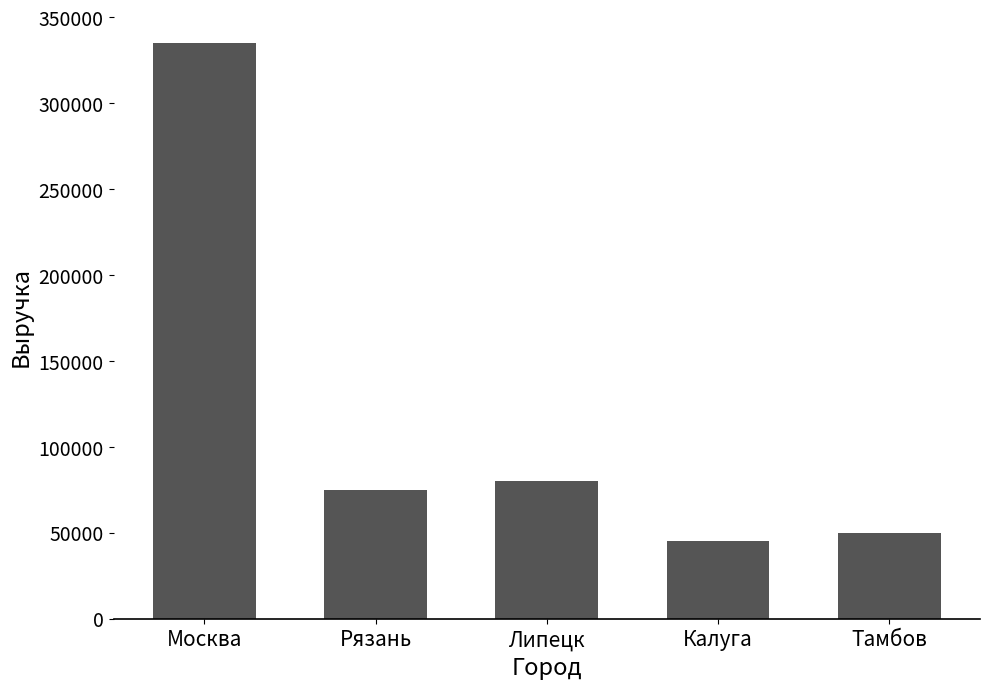

How many values are below 75000?

2